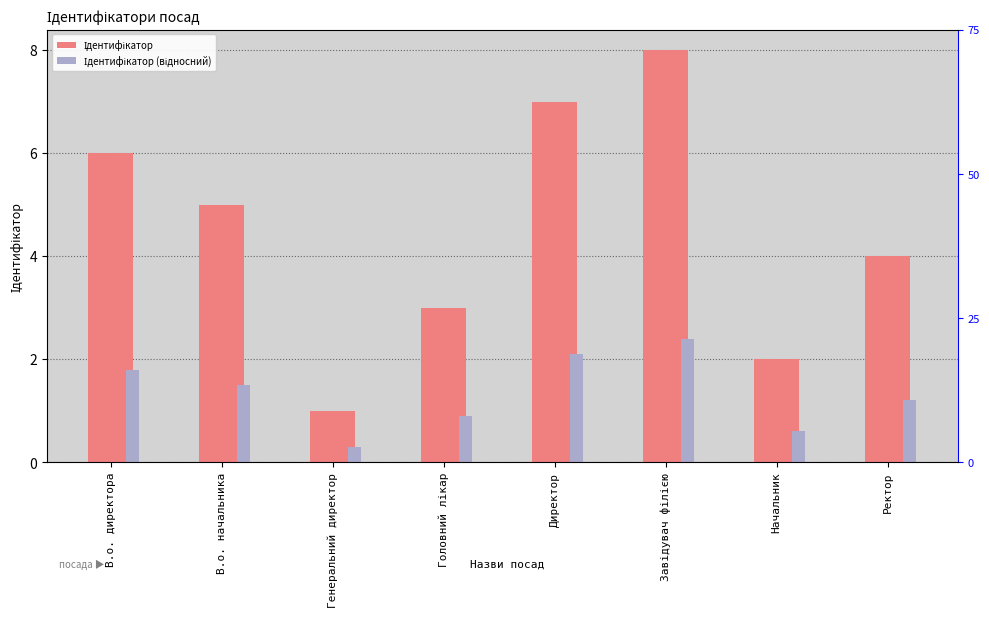

How many data points in Ідентифікатор (відносний) are less than 1?

3